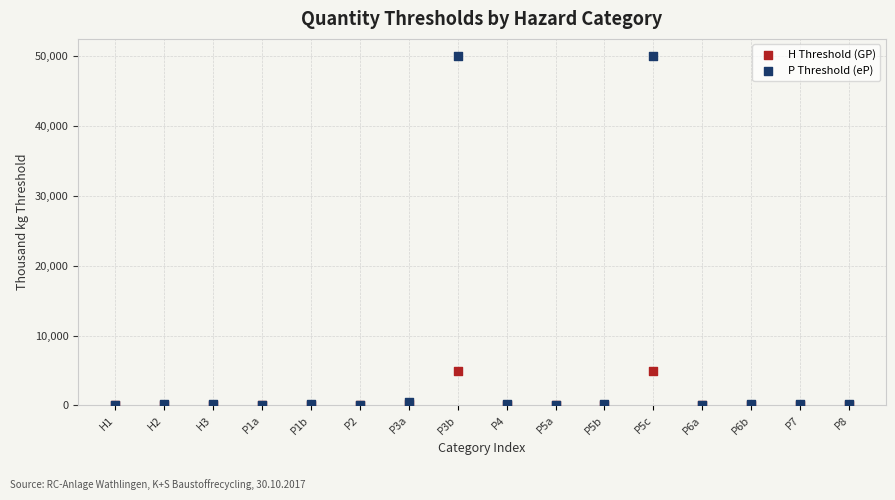

What are all the series names shown in the legend?

H Threshold (GP), P Threshold (eP)